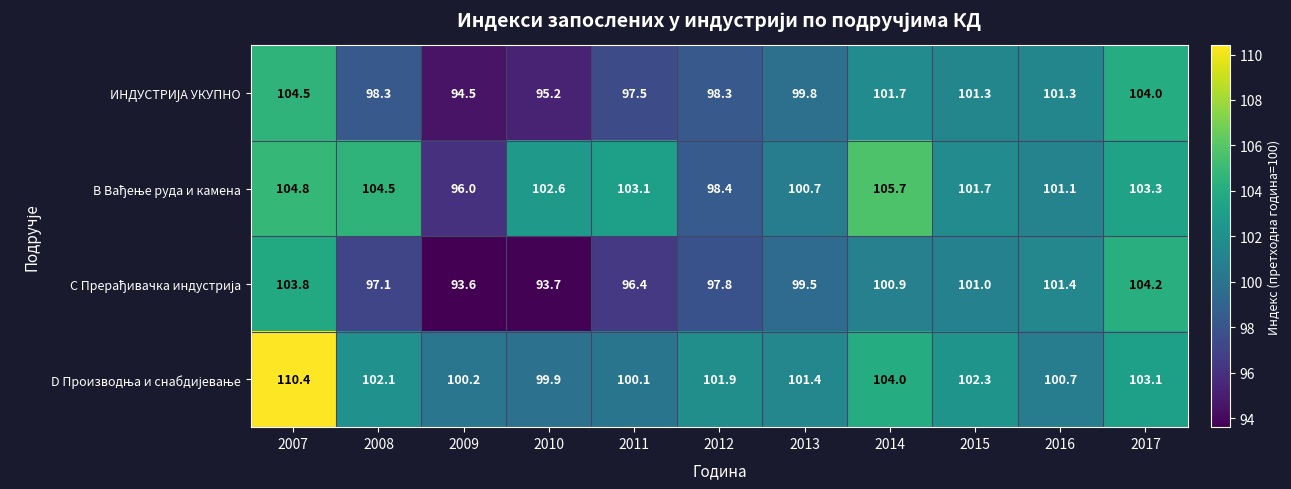

What is the difference between the highest and lowest values at 2011?

6.7